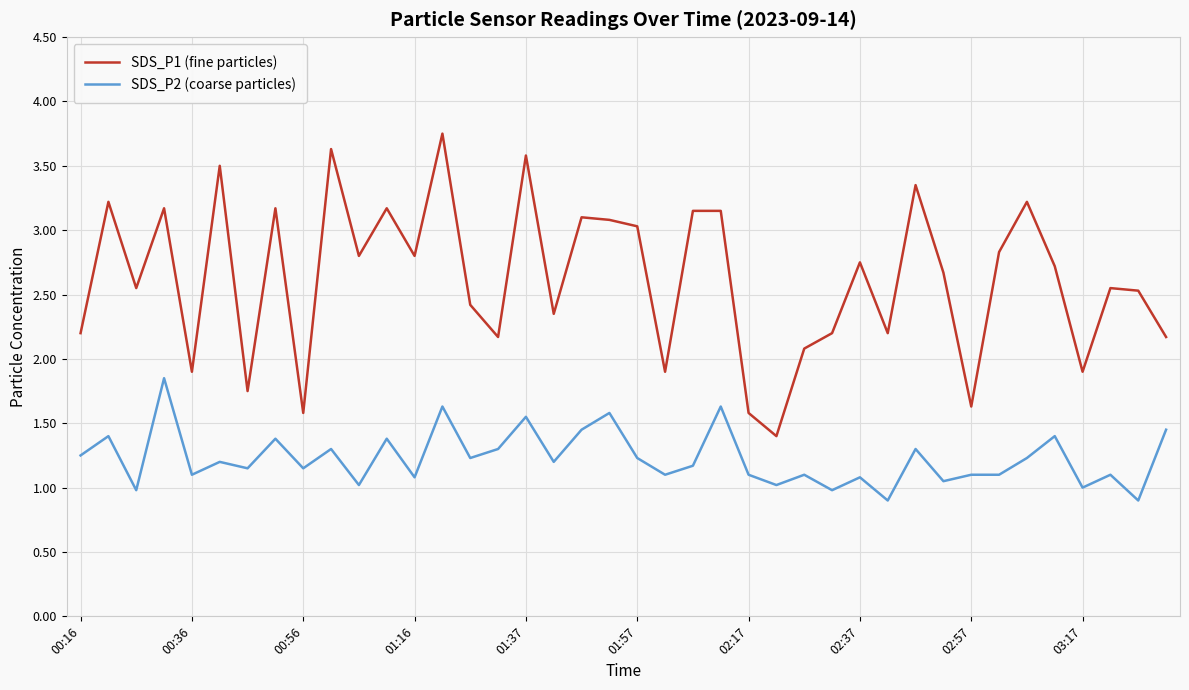

Which series has the widest spread of values?

SDS_P1 (fine particles)